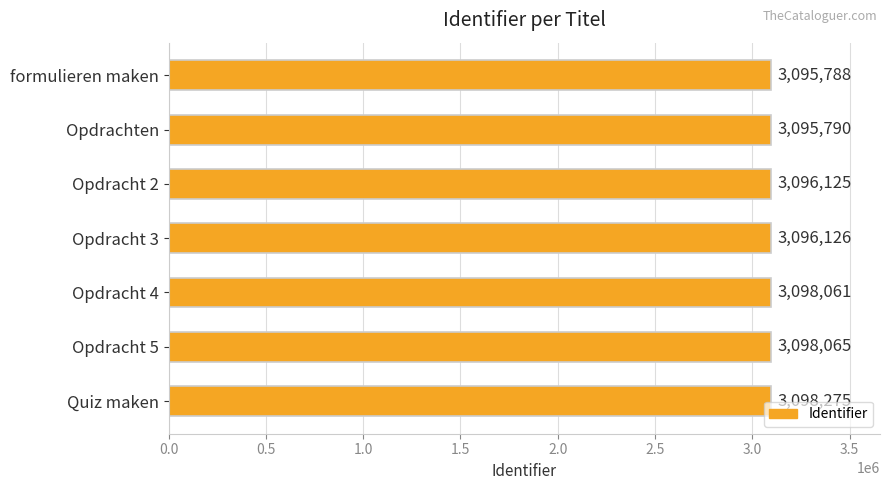

Approximately how many times larger is the value at Opdracht 5 compared to Opdrachten?

1.0